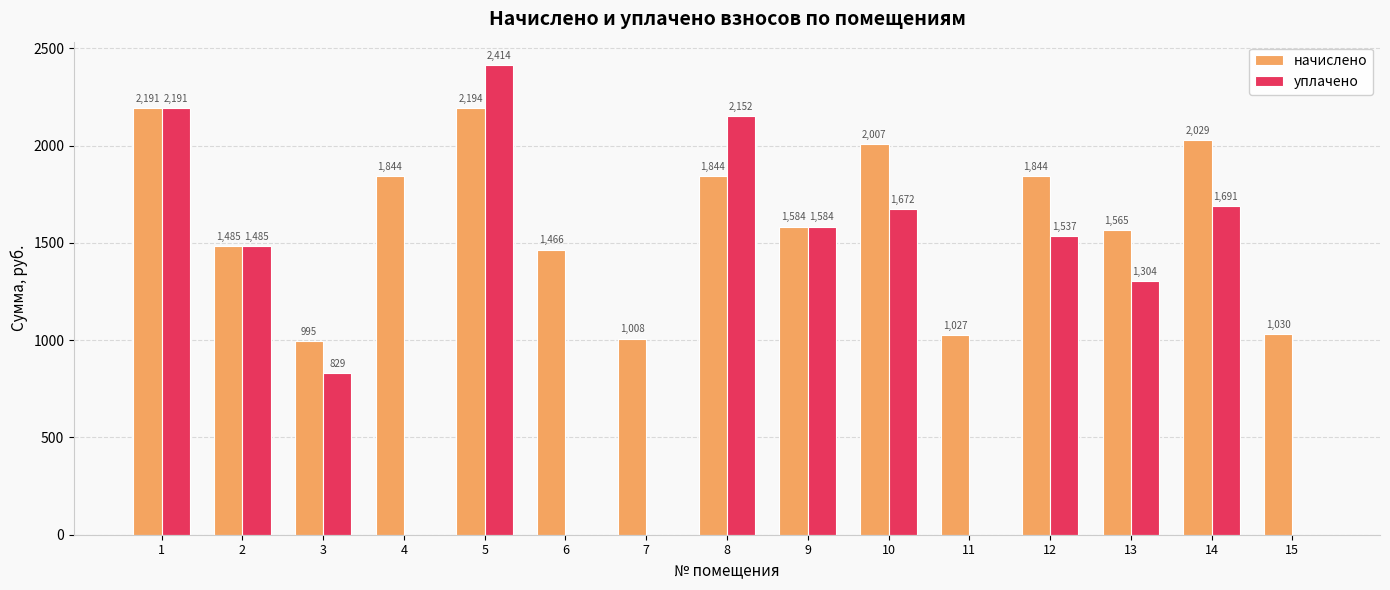

Which series changed the most between 7 and 14?

уплачено